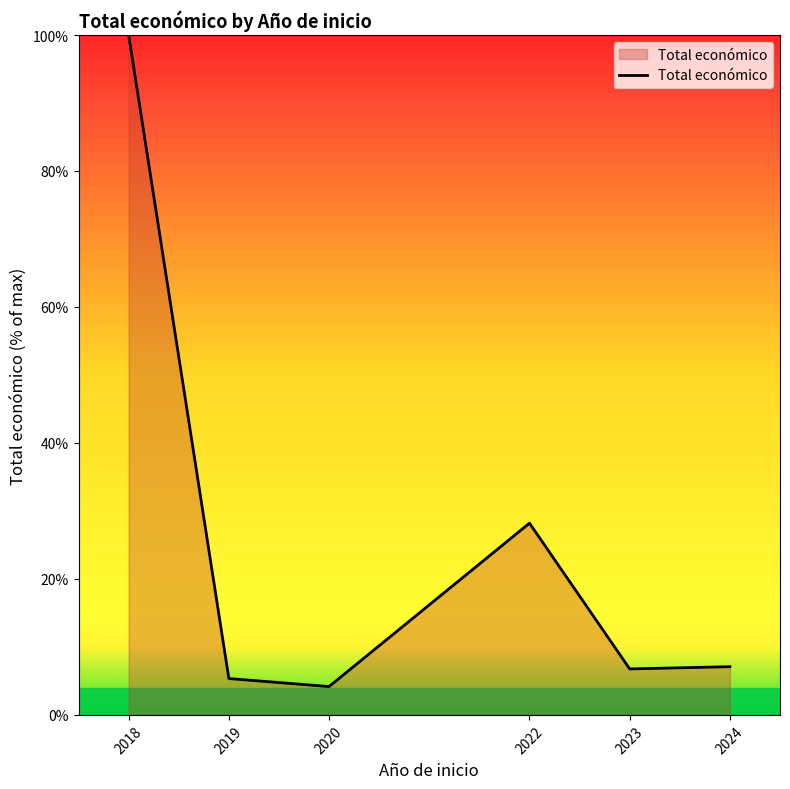

What is the maximum value shown in the chart?

100.0